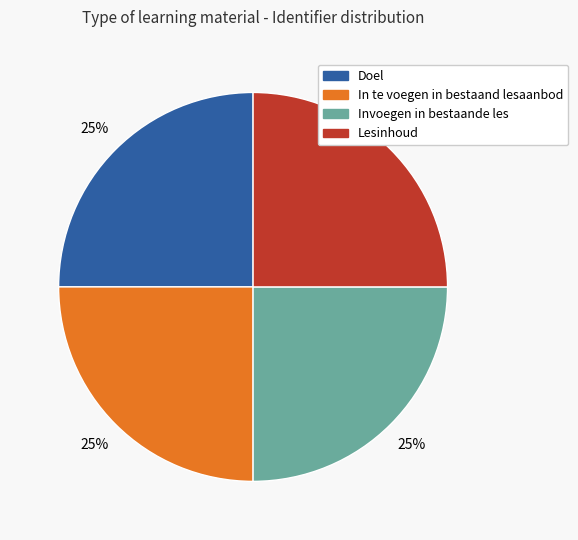

To the nearest percent, what percentage of the pie is In te voegen in bestaand lesaanbod?

25%